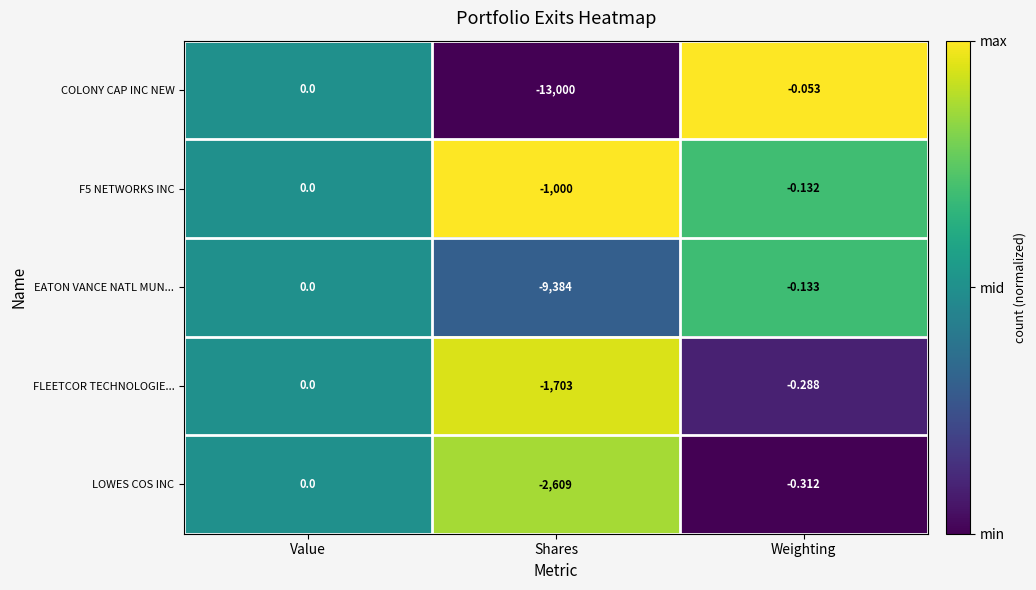

At which category does the chart reach its peak across all series?

Value